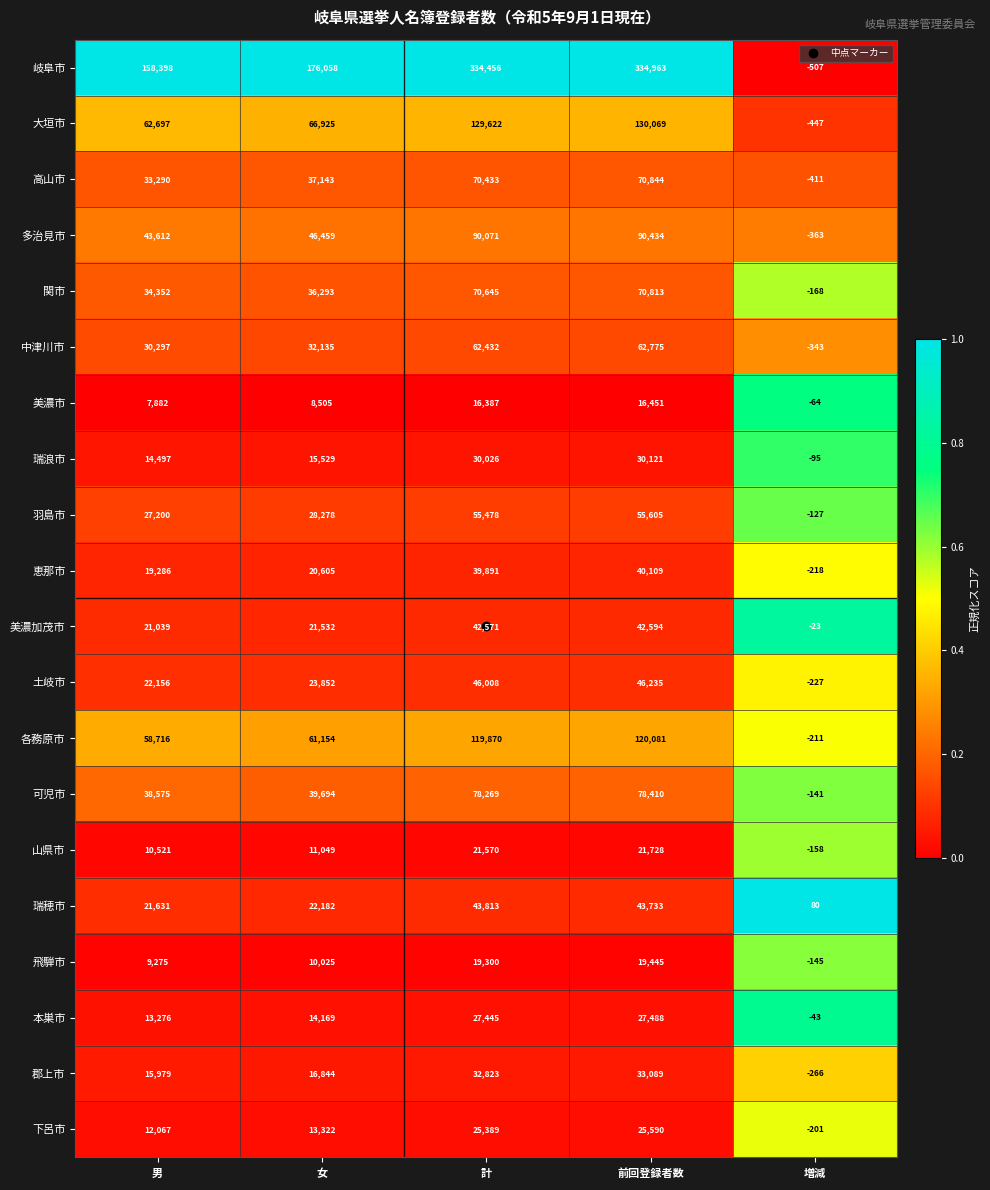

What is the smallest value displayed?

-507